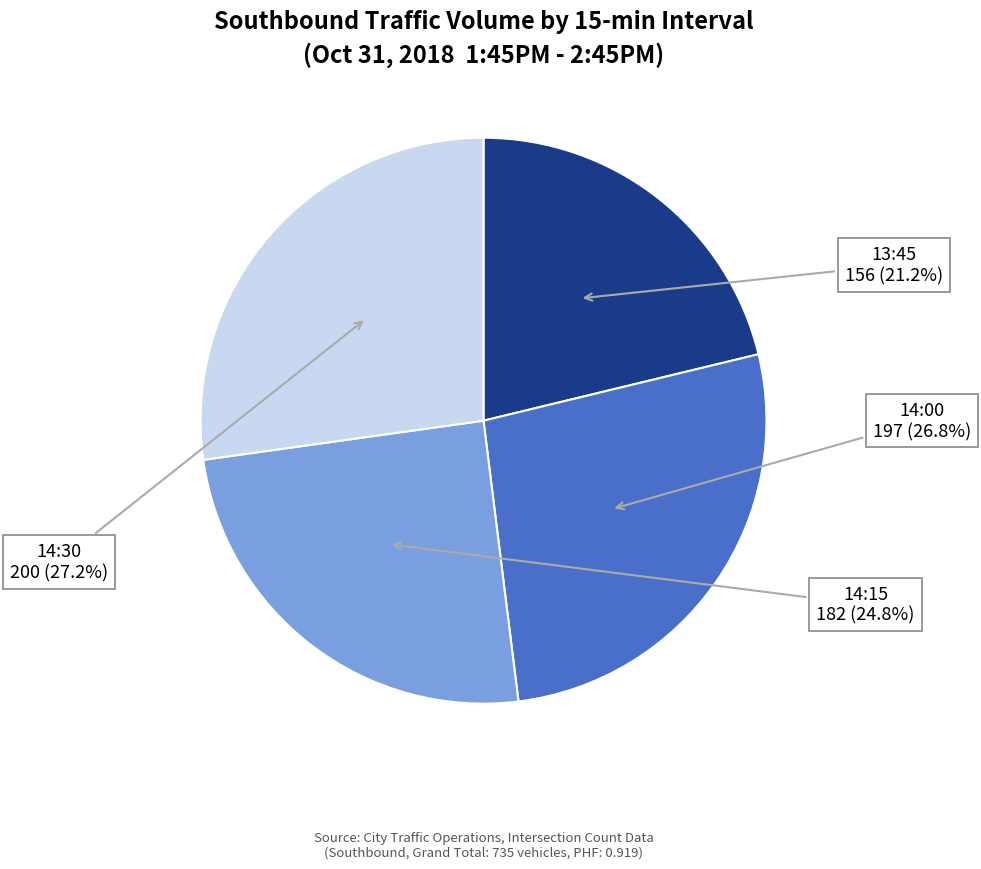

Count the number of slices in the pie.

4